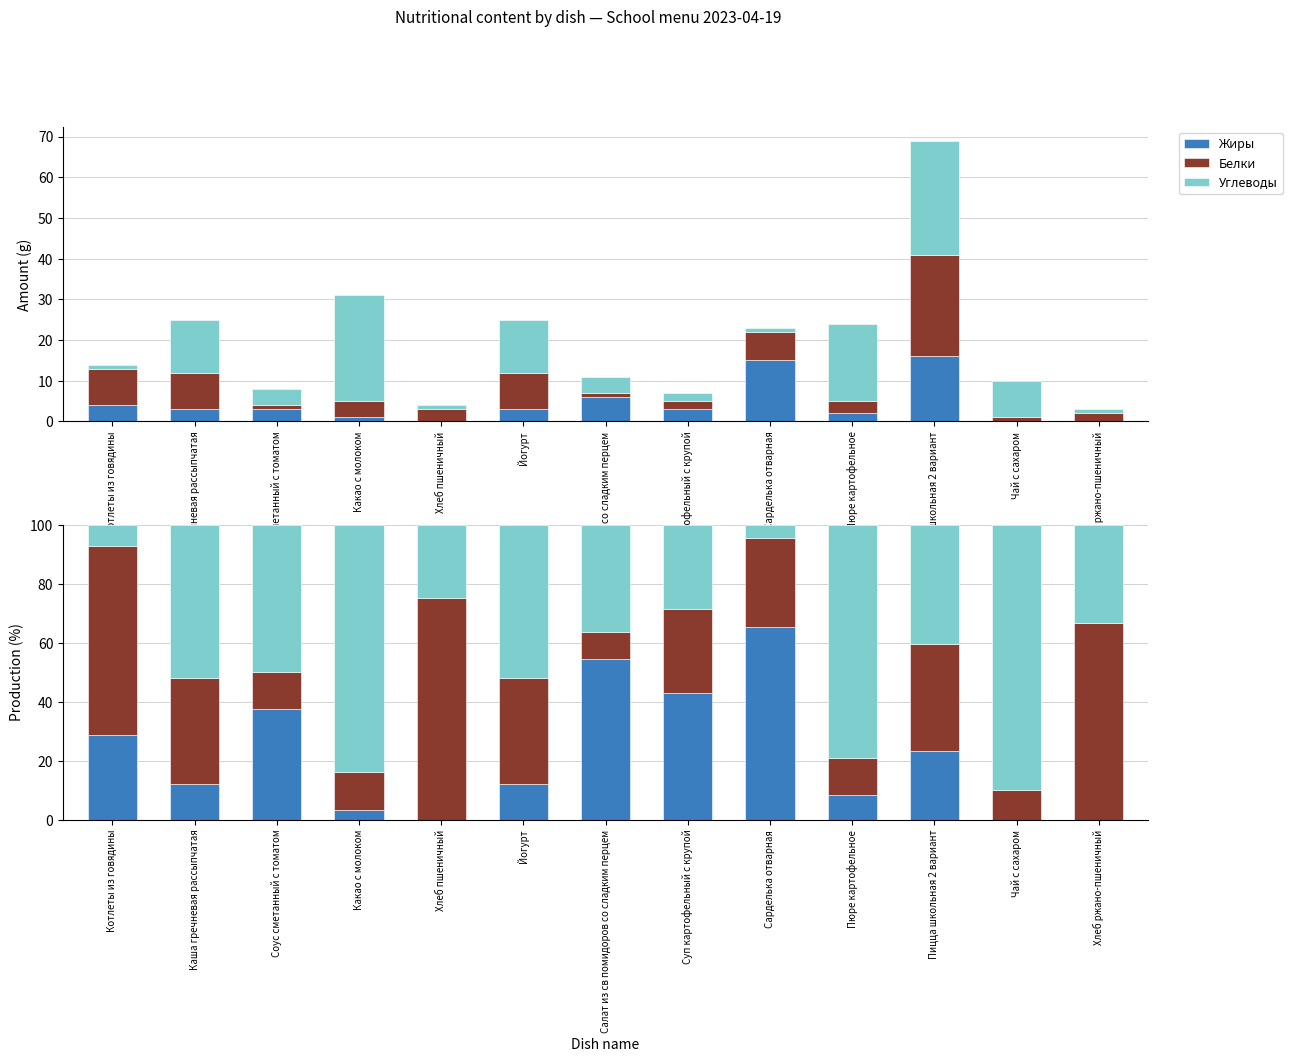

What is the total value across all series at Йогурт?

100.0